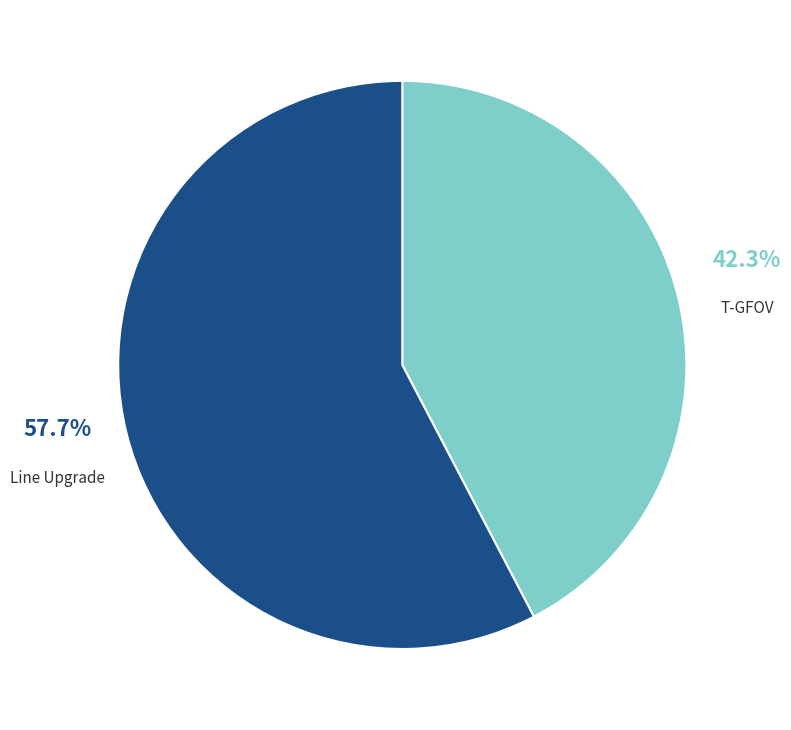

Is there a majority slice in this chart?

Yes